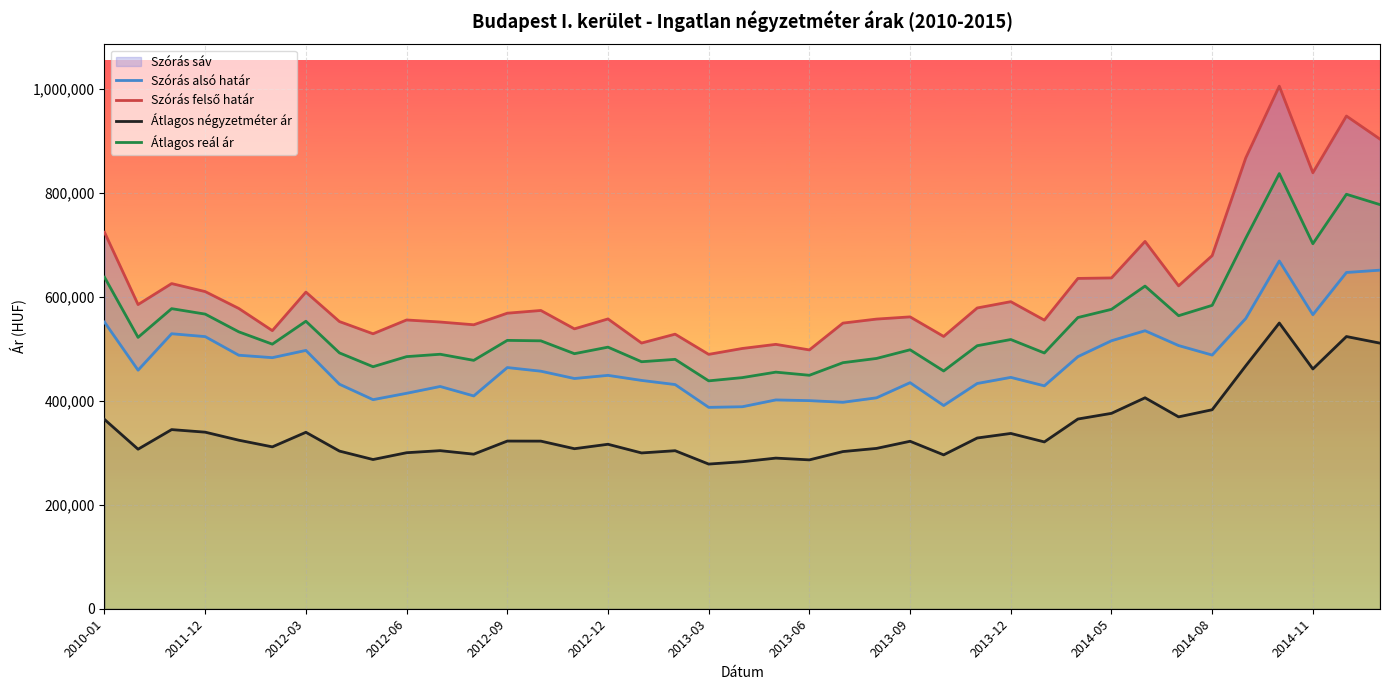

What is the maximum value for Átlagos reál ár?

837143